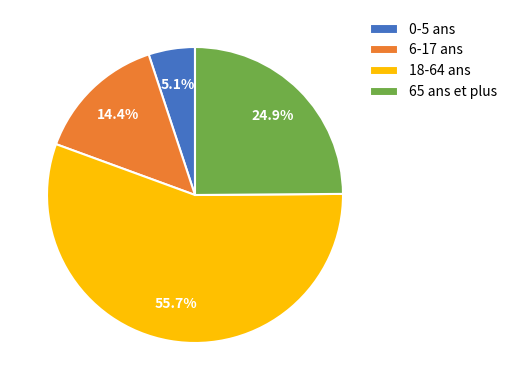

The 0-5 ans slice represents 17% of the pie. True or false?

False